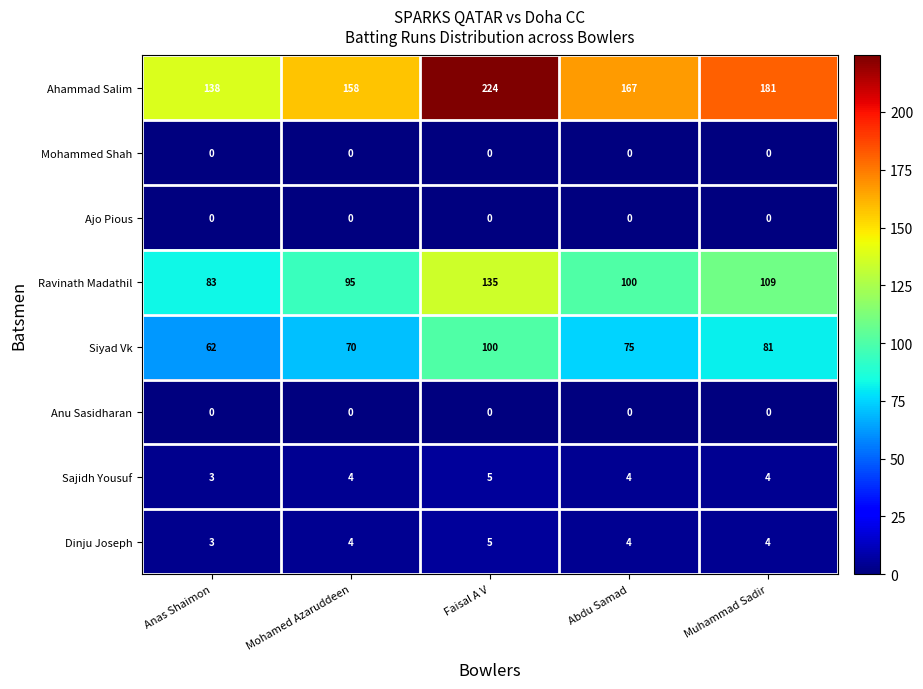

The Dinju Joseph series shows 7 at Faisal A V. True or false?

False